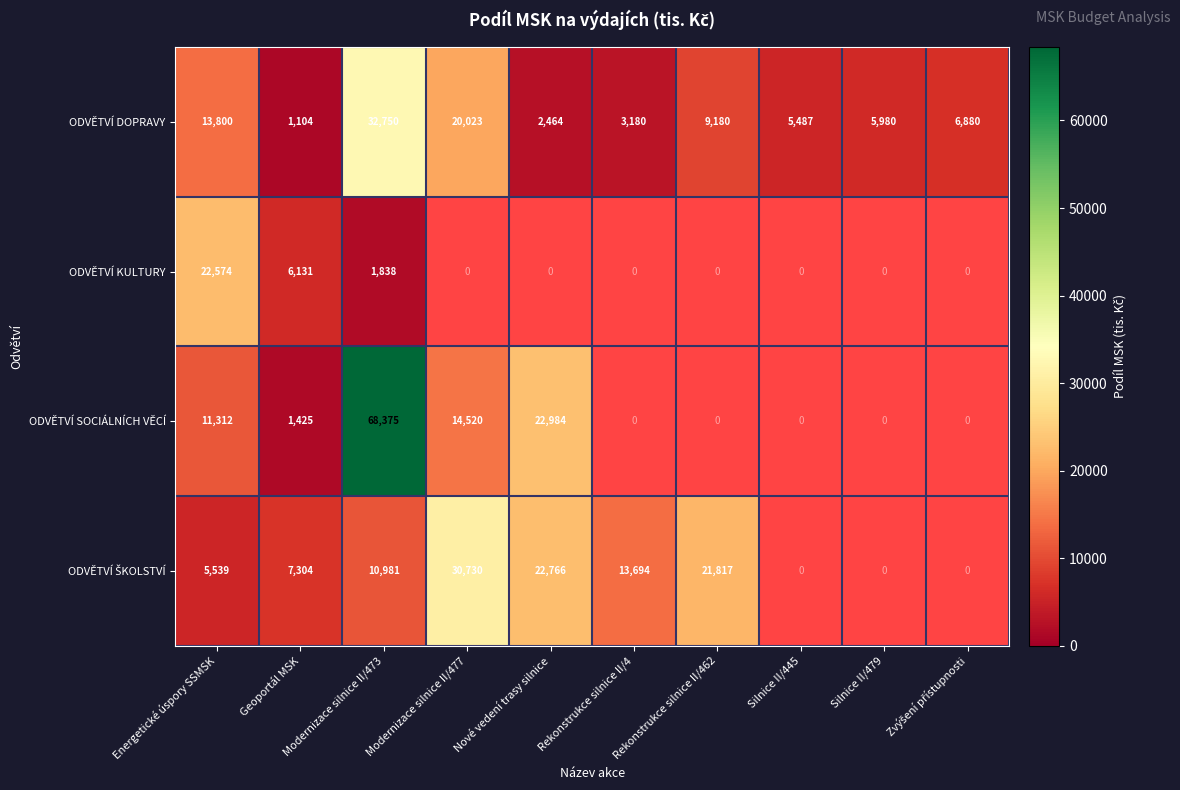

The ODVĚTVÍ DOPRAVY series shows 32750 at Modernizace silnice II/473. True or false?

True